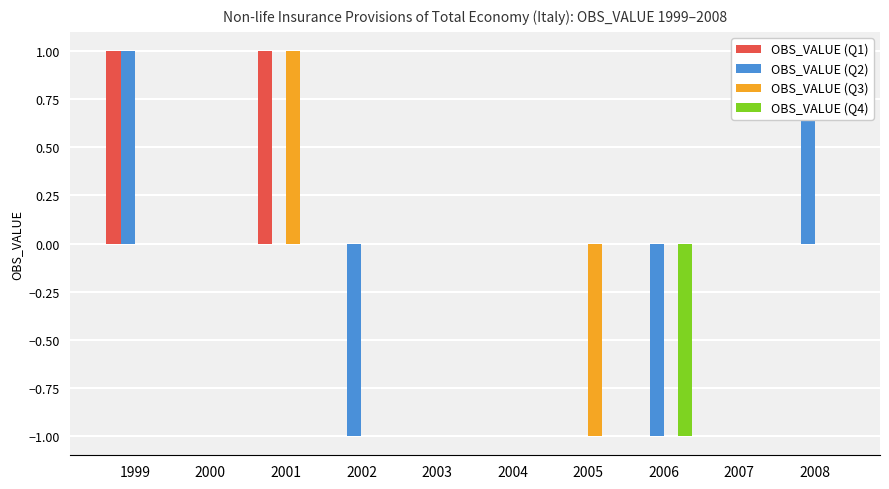

At 2004, list the series in order from largest to smallest.

OBS_VALUE (Q1), OBS_VALUE (Q2), OBS_VALUE (Q3), OBS_VALUE (Q4)